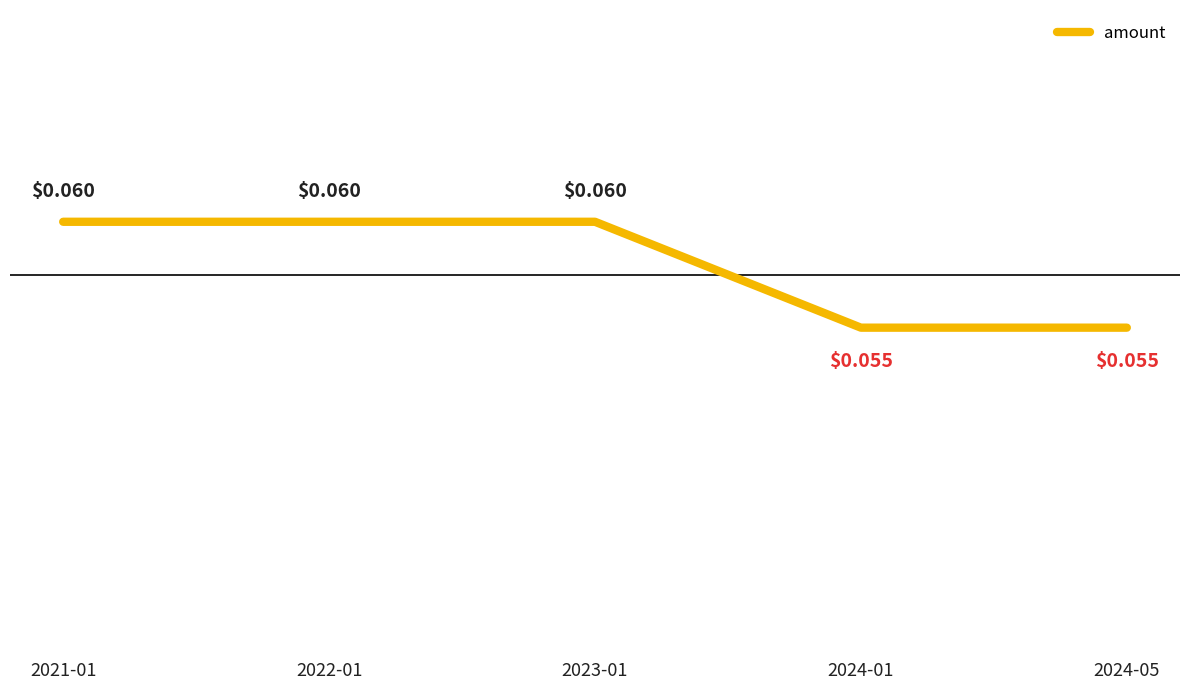

True or false: there are more than 2 points higher than both neighbors.

False